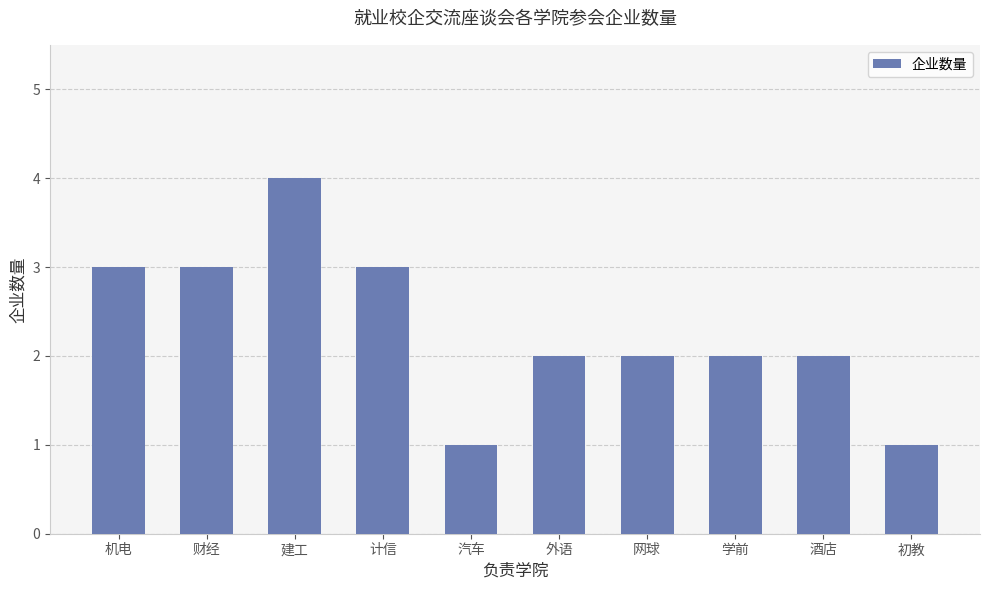

What is the label of the 8th bar from the left?

学前